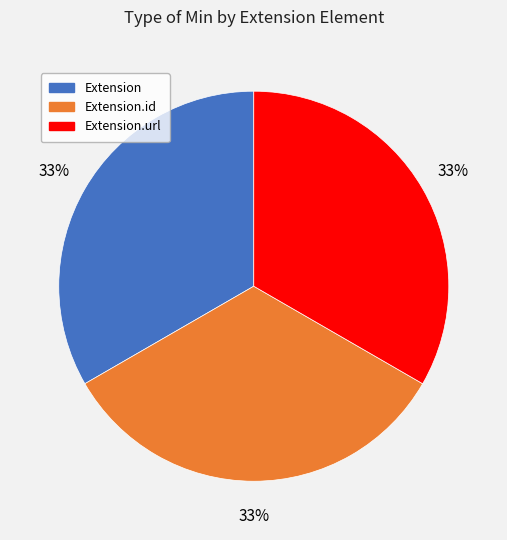

Does any single category account for the majority?

No